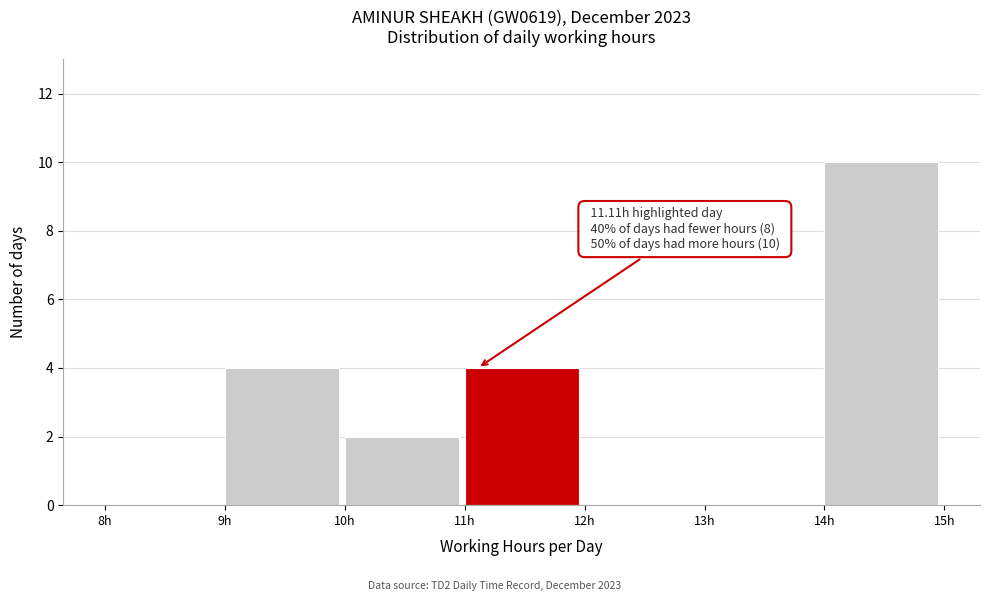

Over which range of the x-axis is the bar tallest?

14 to 15